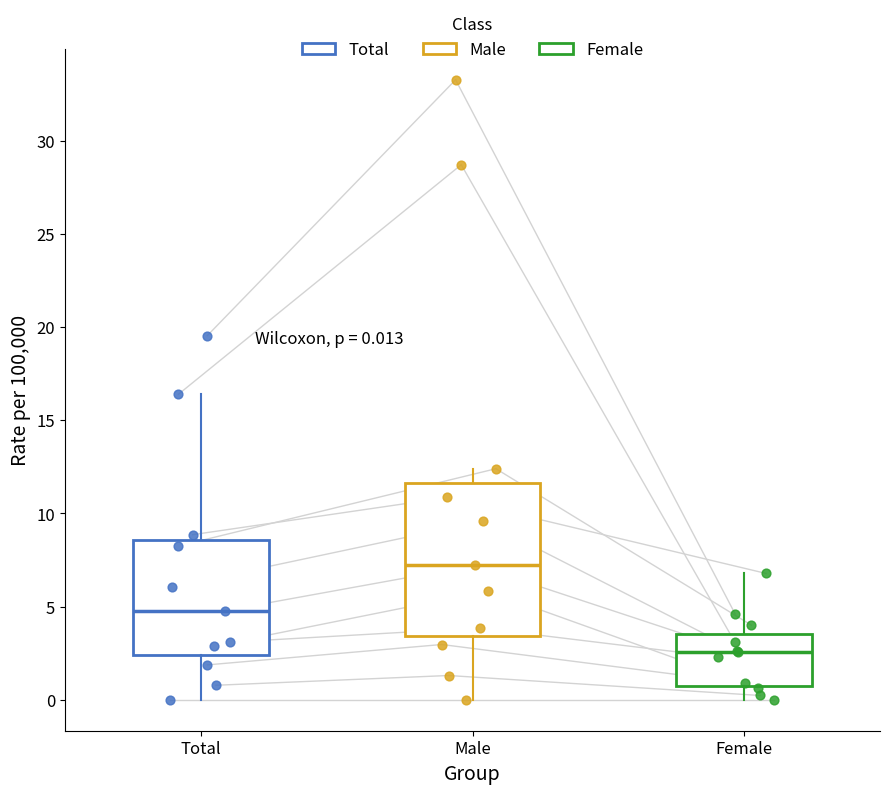

Which box has the highest median line?

Male